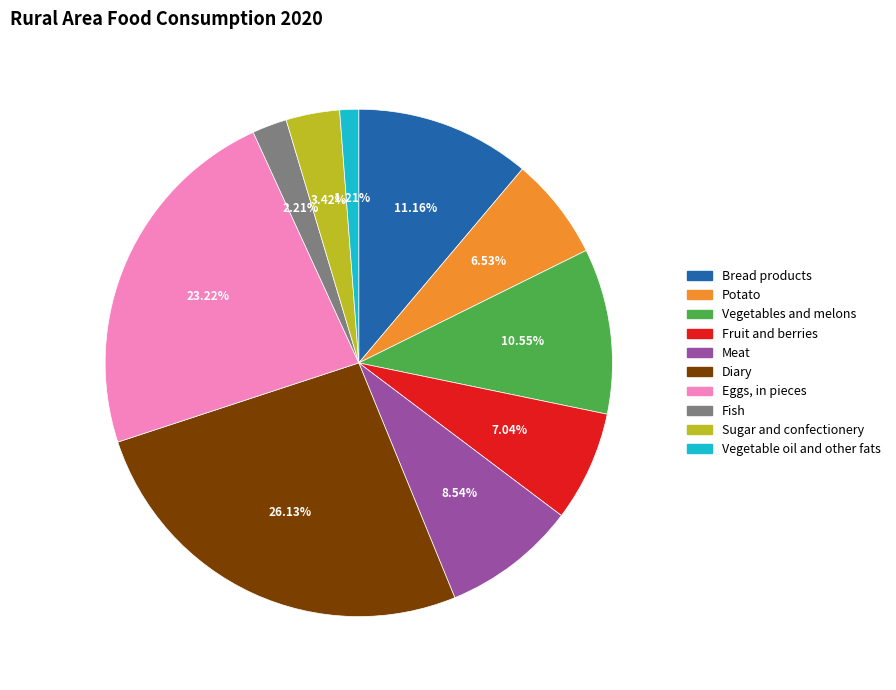

Which category has the biggest portion of the pie?

Diary